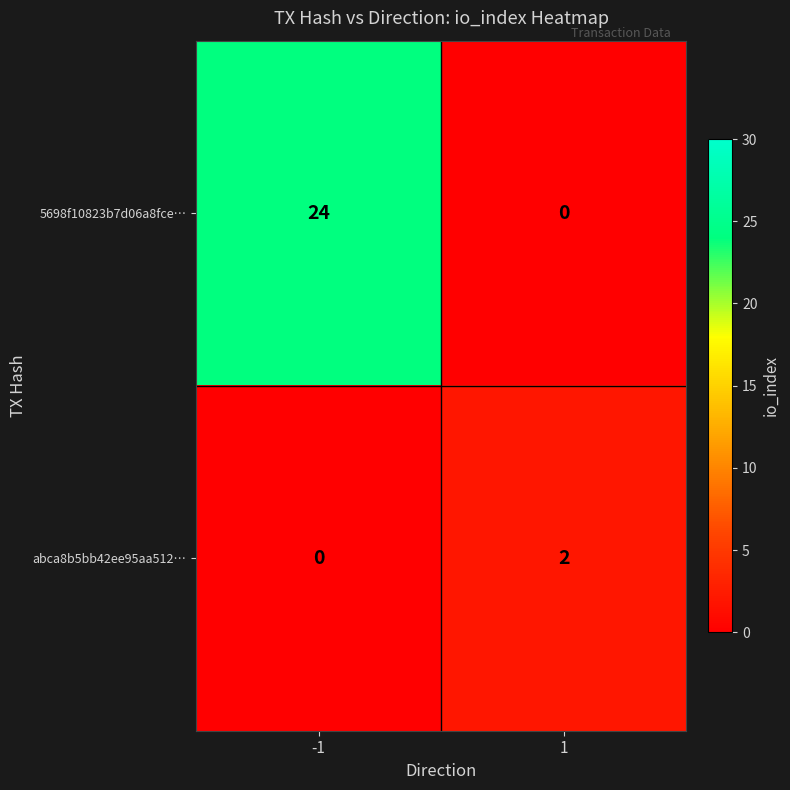

The value of abca8b5bb42ee95aa512… at 1 is 2. True or false?

True